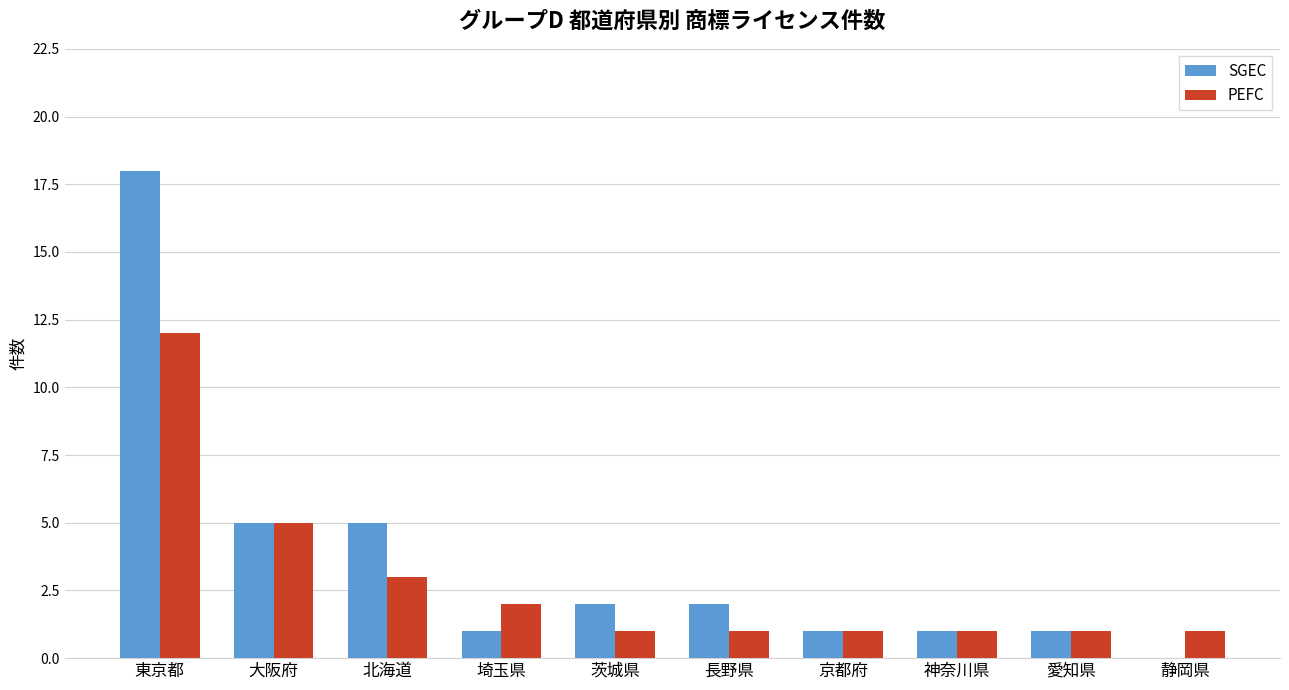

Does the chart contain stacked bars?

No